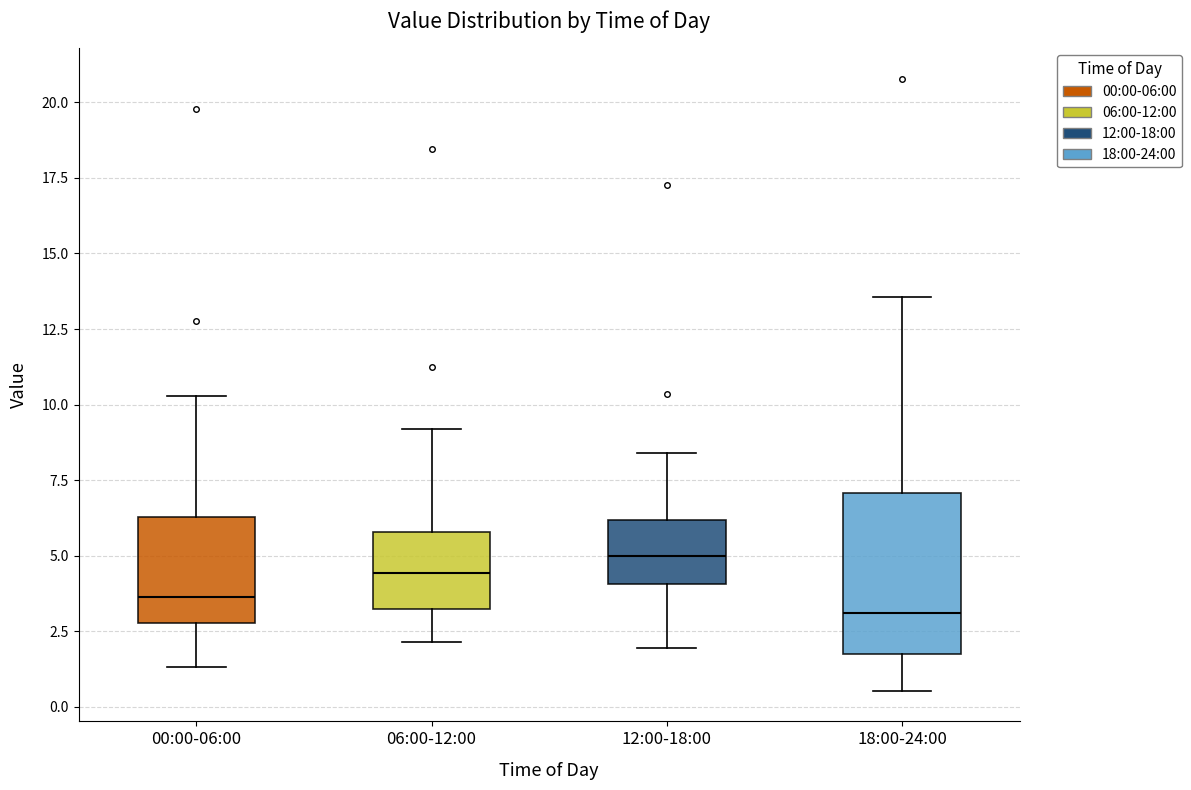

Reading left to right, read every box against the y-axis: the position of its median line, the range the box covers, and the ends of its whiskers. The values are not printed on the chart, so give them approximately, as read against the axis.

00:00-06:00: median 3.5, box 3.0 to 6.5, whiskers 1.5 to 10.5
06:00-12:00: median 4.5, box 3.0 to 6.0, whiskers 2.0 to 9.0
12:00-18:00: median 5.0, box 4.0 to 6.0, whiskers 2.0 to 8.5
18:00-24:00: median 3.0, box 2.0 to 7.0, whiskers 0.5 to 13.5